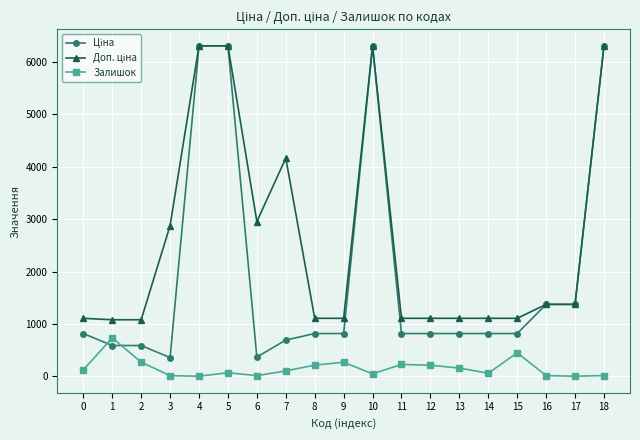

What is the value of the Залишок point at the 2nd from the left?

736.0